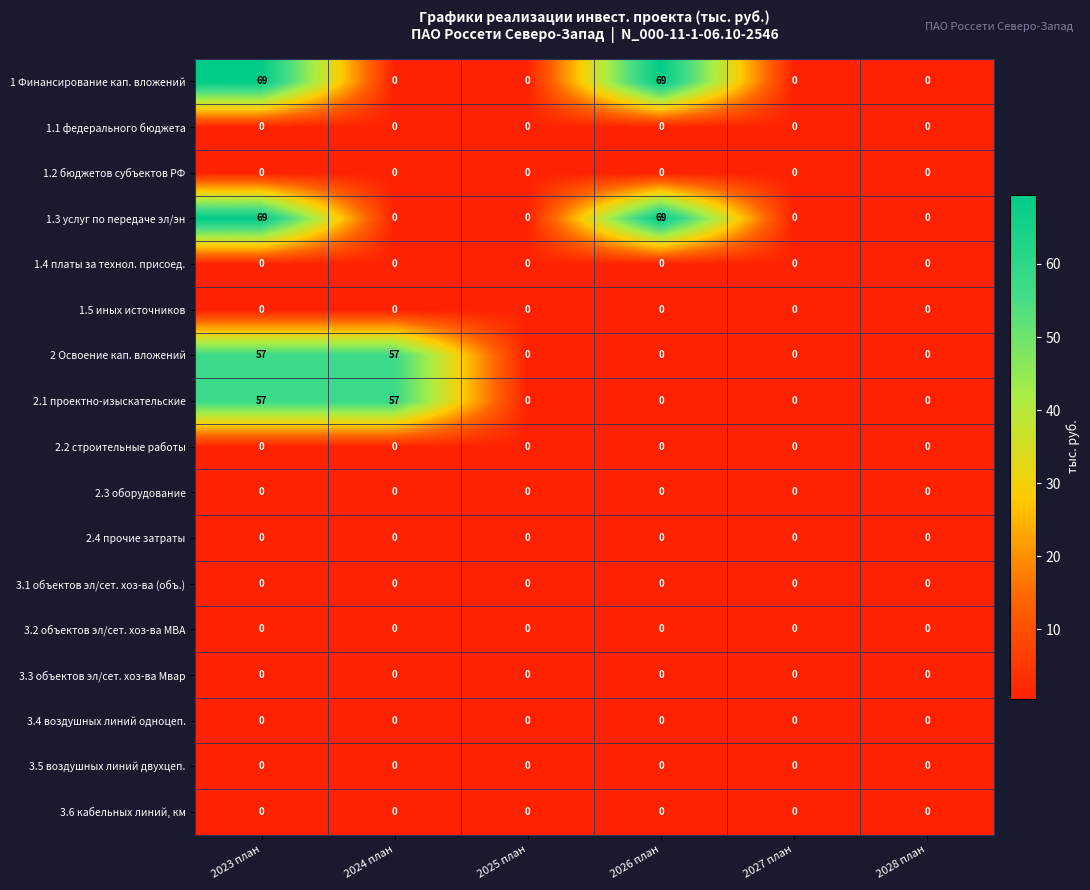

What is the maximum value shown in the chart?

69